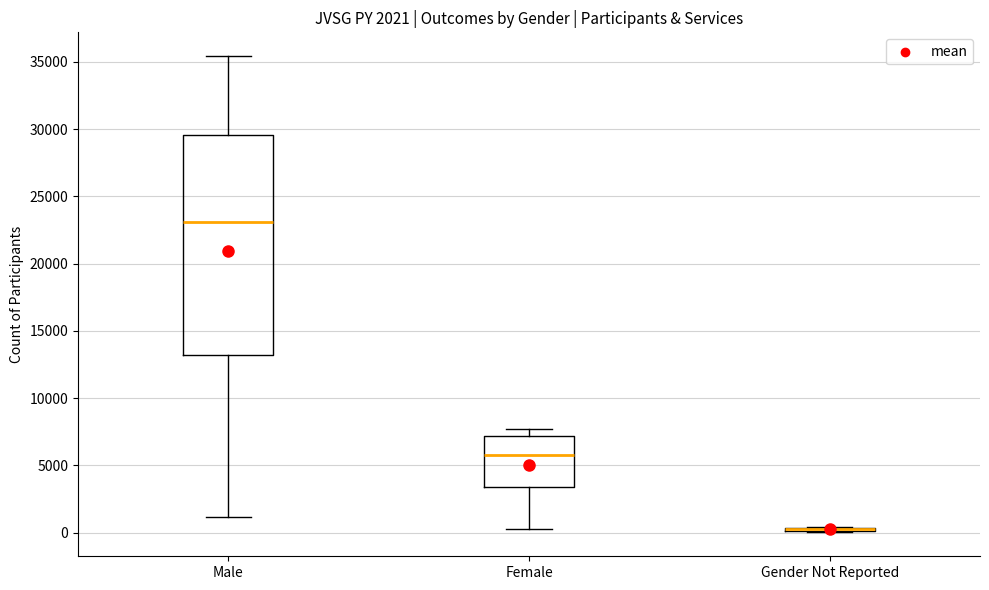

Comparing the boxes themselves (not the whiskers), which one is the tallest?

Male